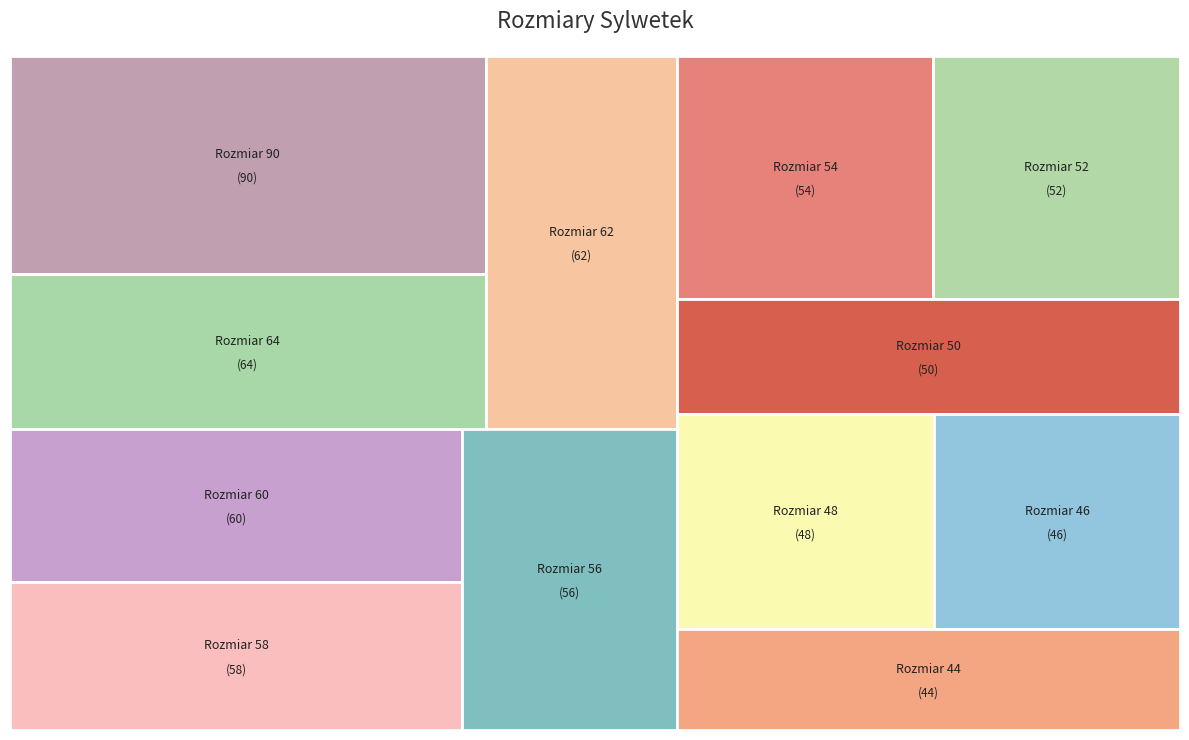

Between 50 and 52, which is larger?

52